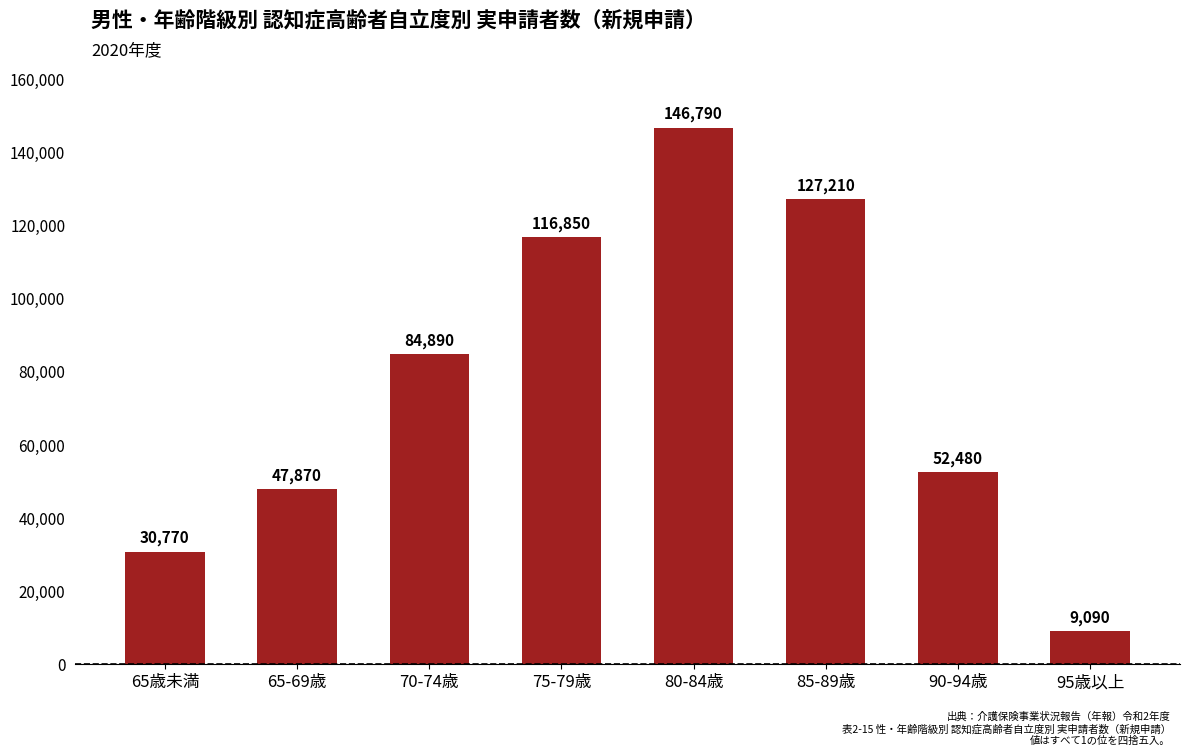

What is the smallest value displayed?

9090